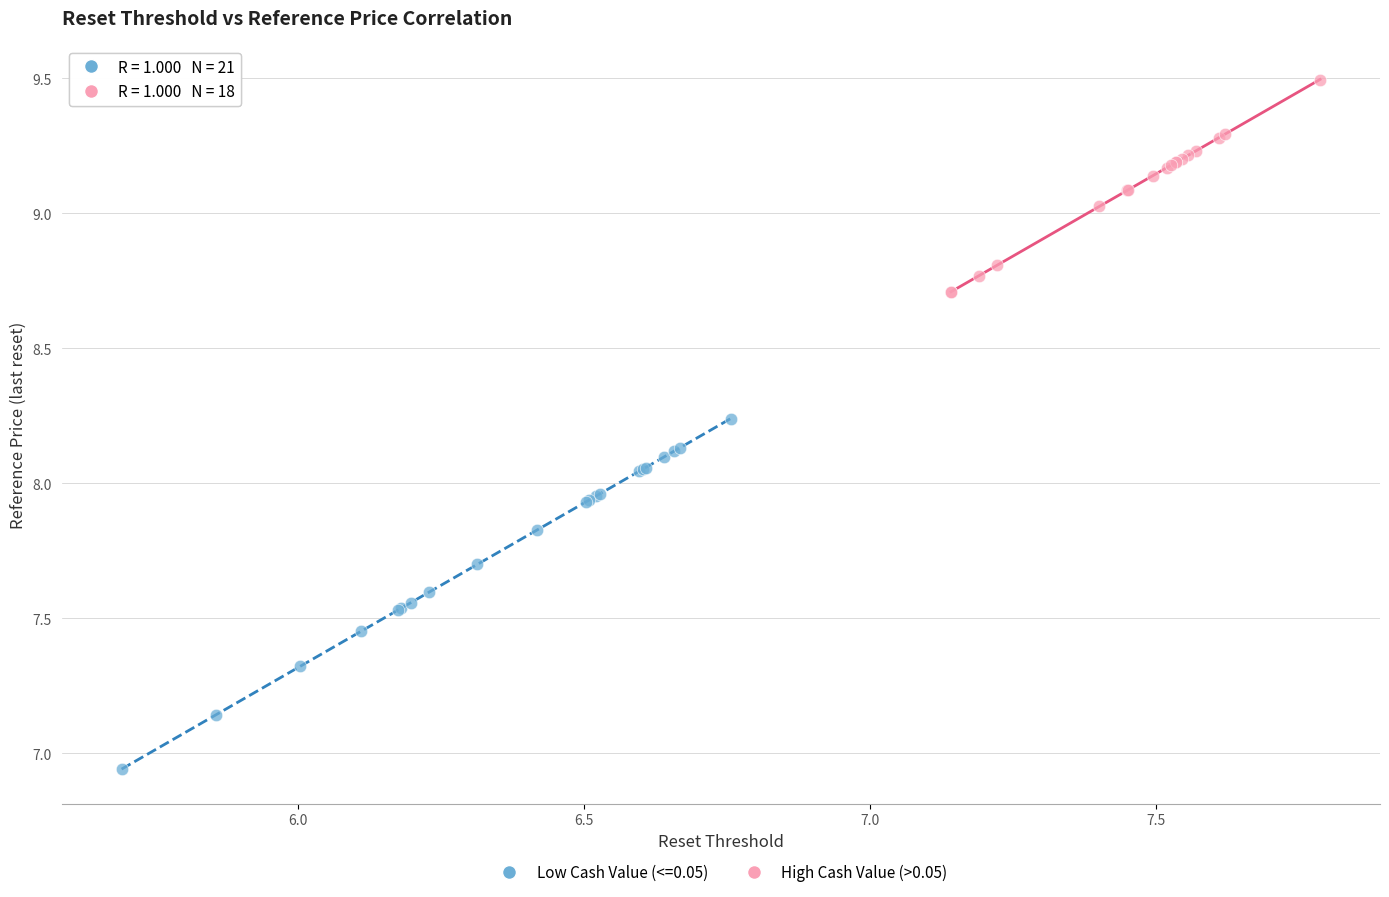

Which series reaches the maximum Y coordinate?

High Cash Value (>0.05)